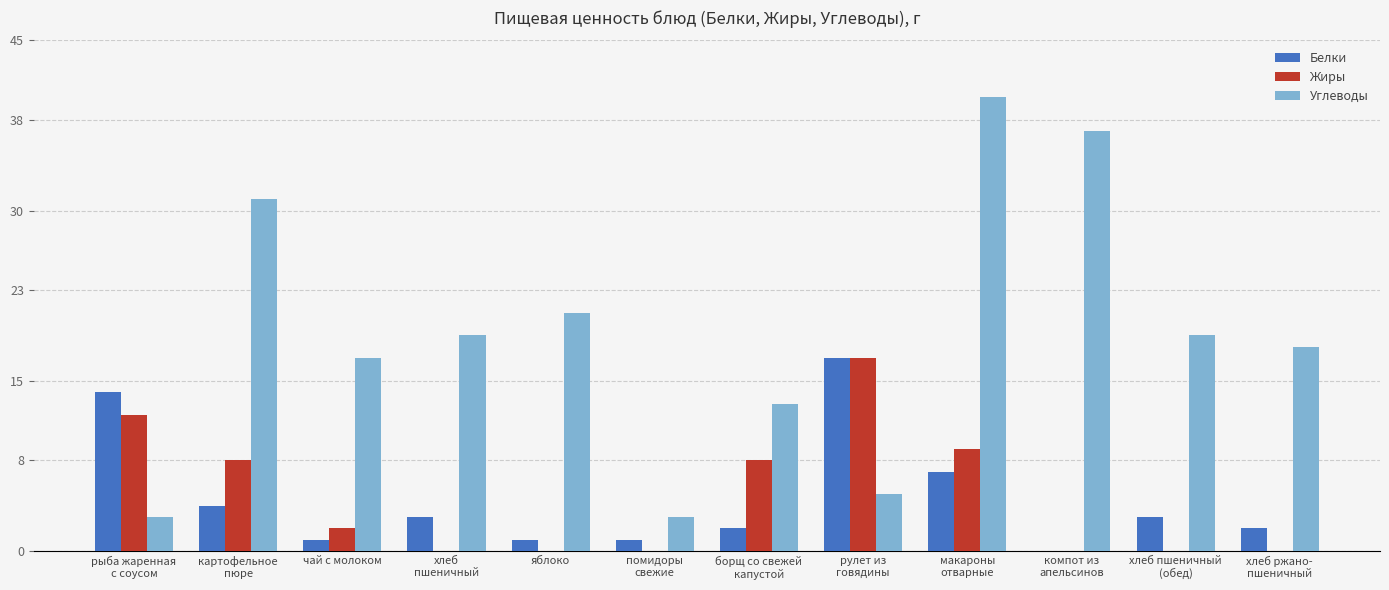

What is the sum of all Белки values?

55